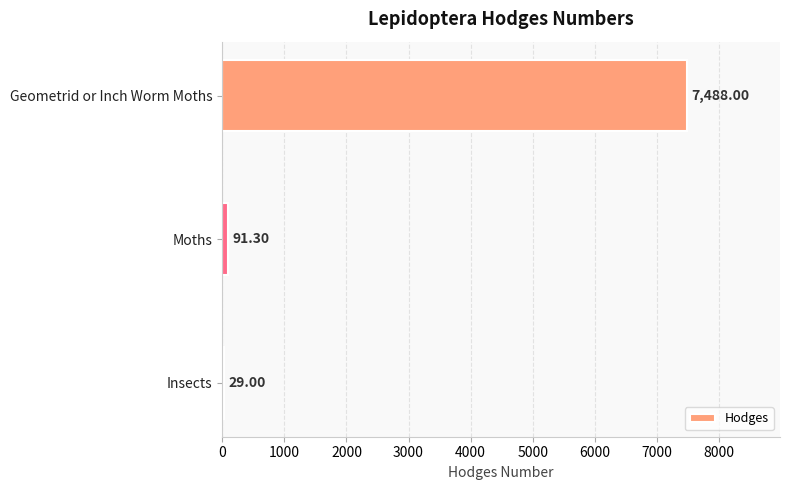

Where is the data nearest to the value 3758?

Moths